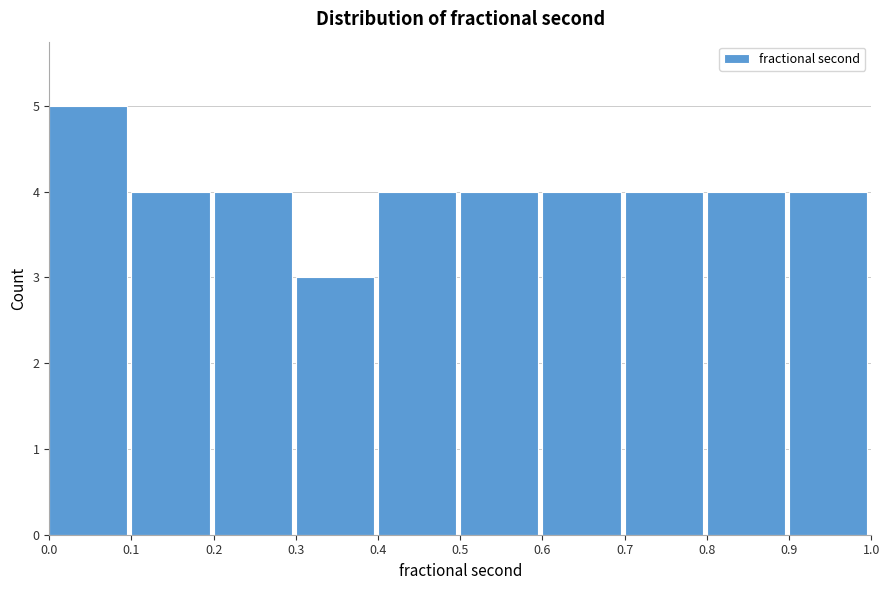

Over which range of the x-axis is the bar tallest?

0.0 to 0.1